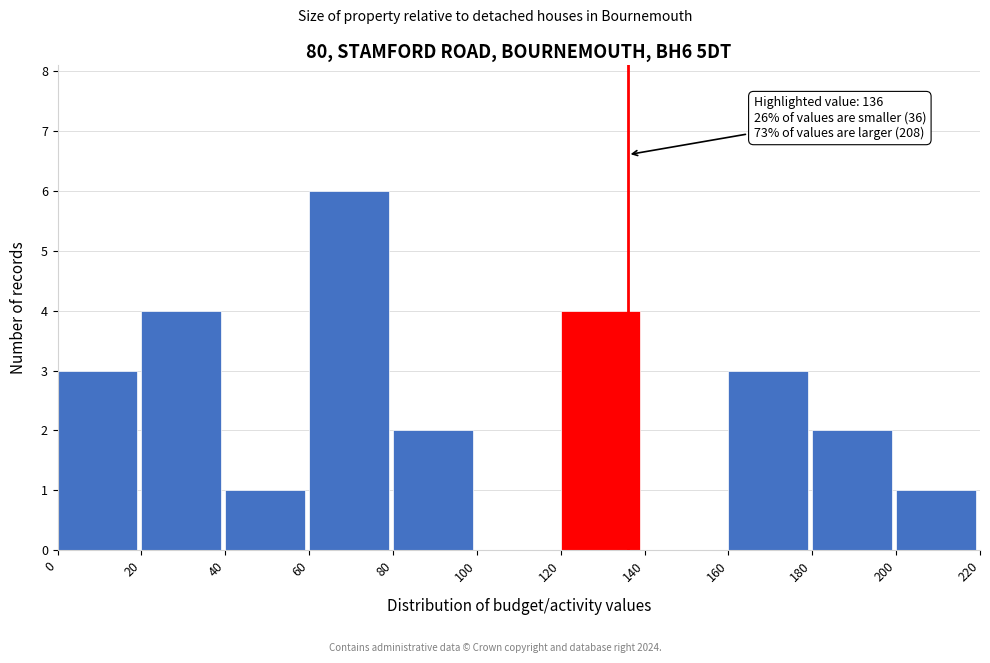

Over which range of the x-axis is the bar tallest?

60 to 80